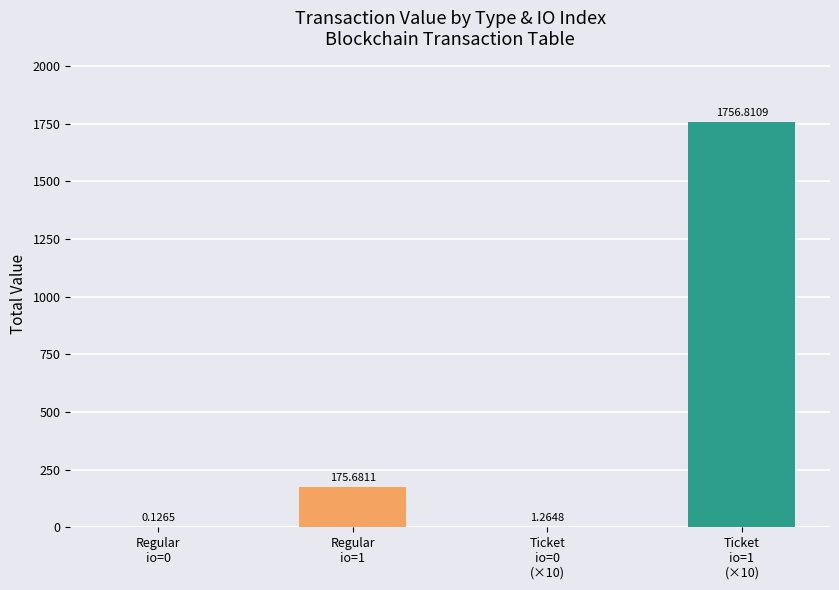

How many data points does each series have?

4